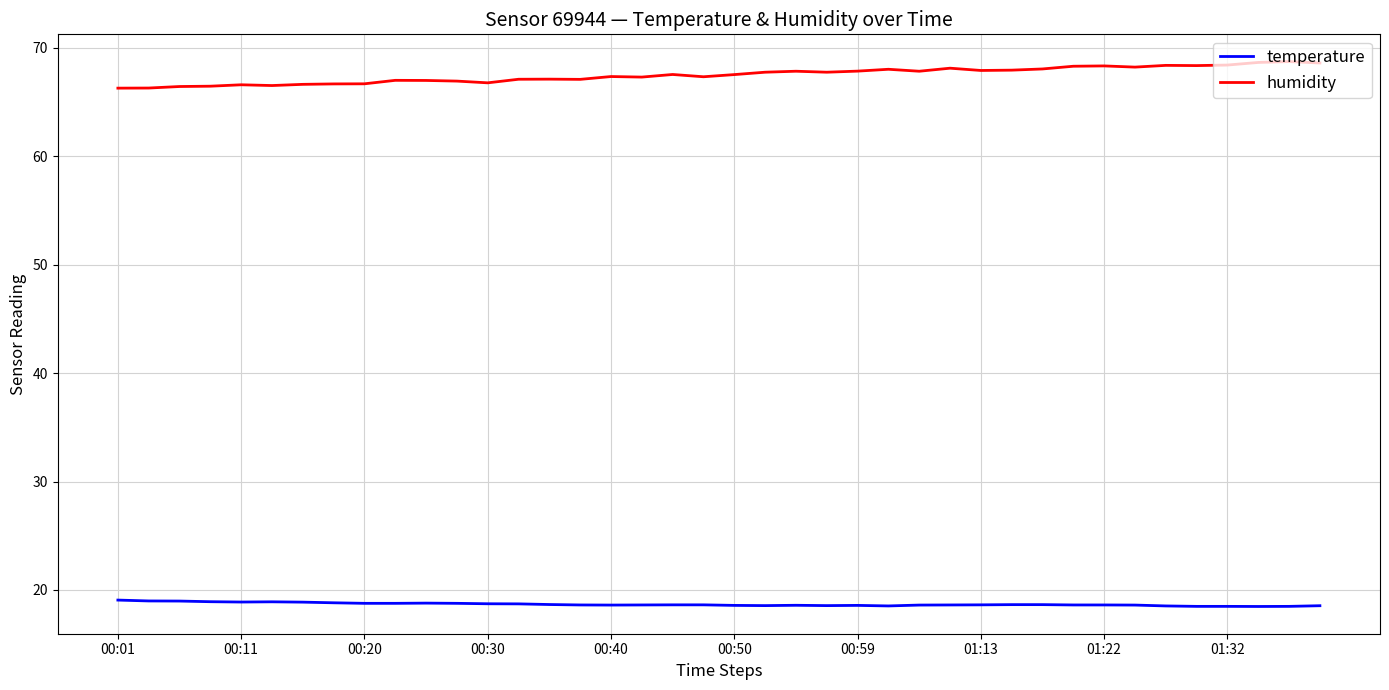

Rank the series by their average value, from highest to lowest.

humidity, temperature